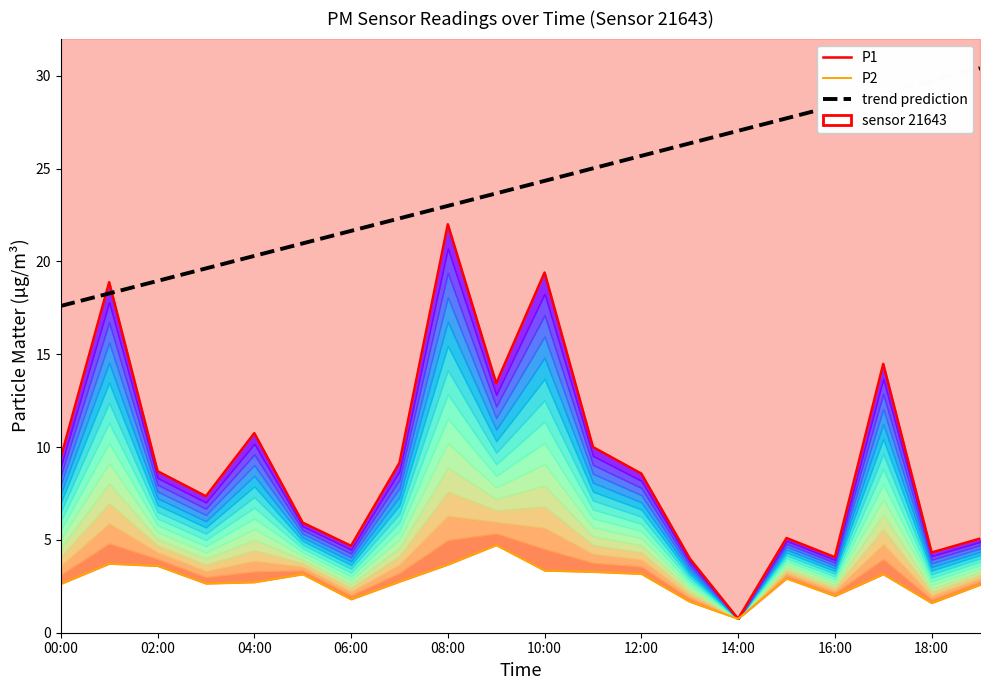

Does the chart have visible grid lines?

No